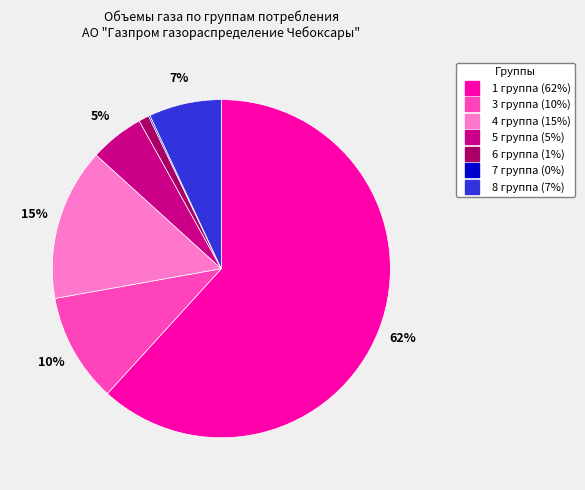

Is there any slice that represents more than half of the pie?

Yes